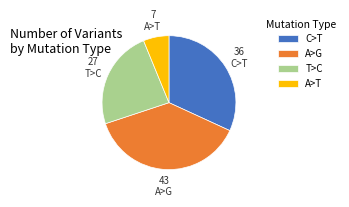

Is there any slice that represents more than half of the pie?

No